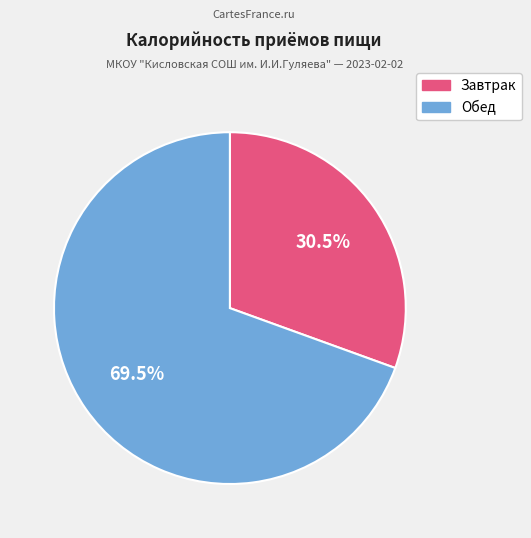

How many slices are in this pie chart?

2